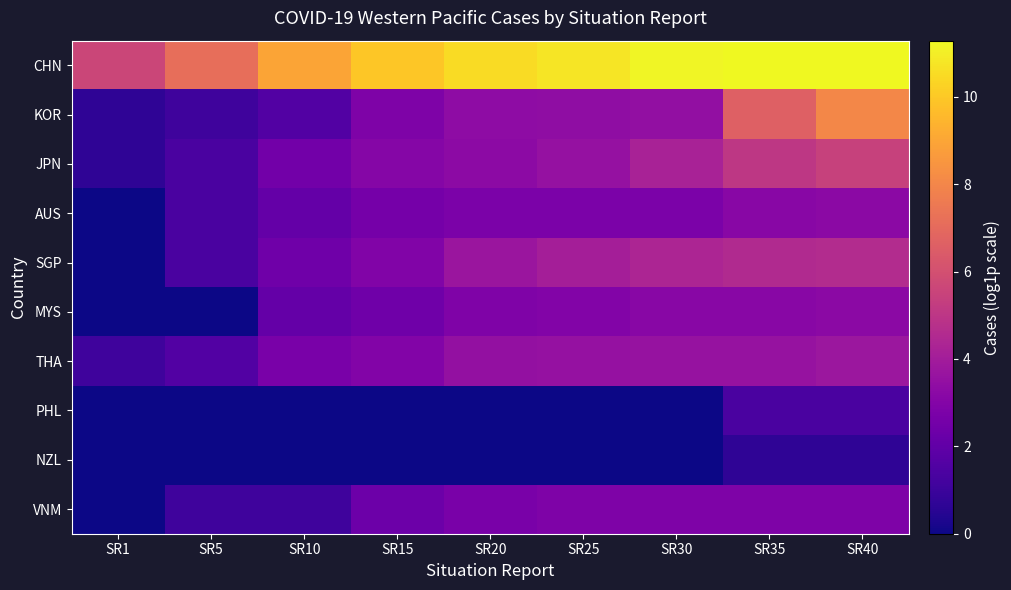

What is the total value across all series at SR10?

23.4